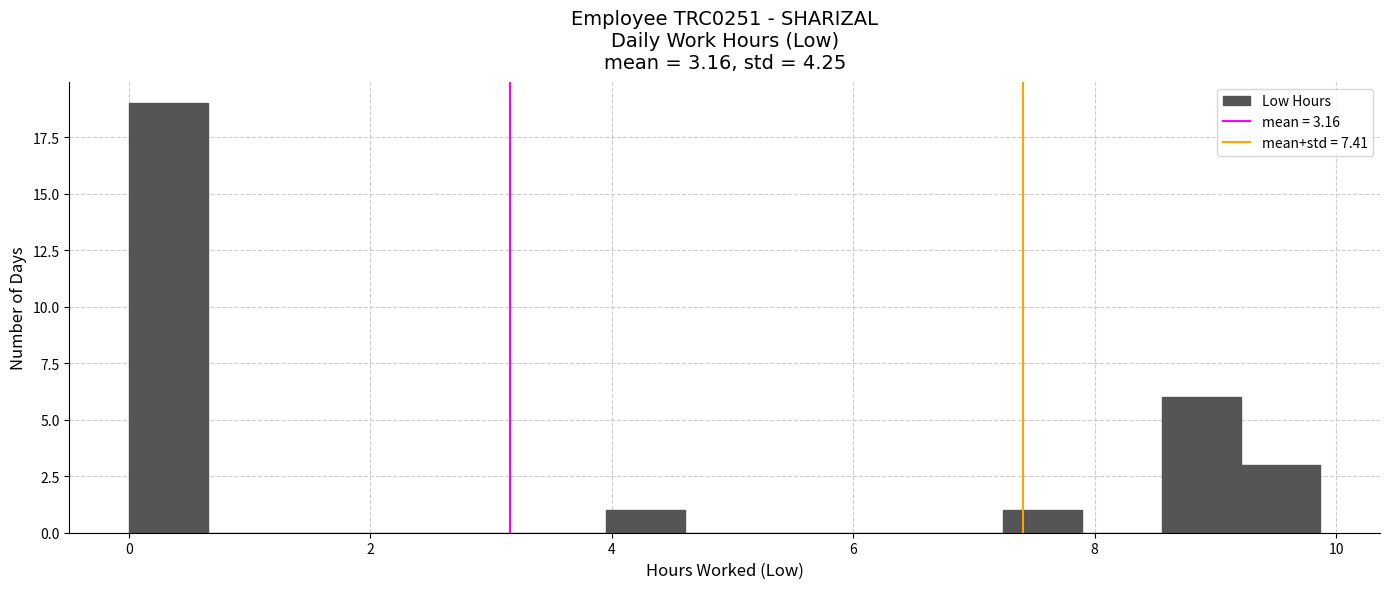

Read against the x-axis, roughly where is the centre of the tallest bar?

0.4